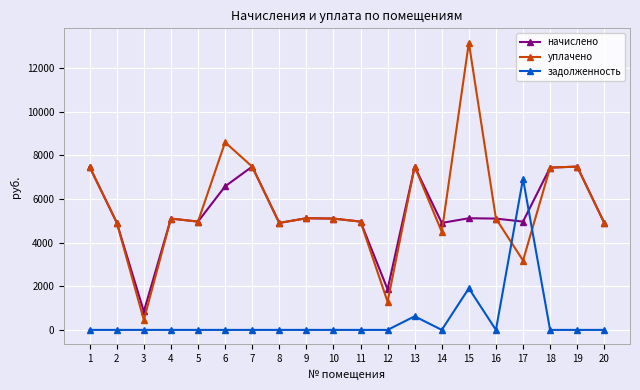

How many interior local peaks does the начислено series have?

6